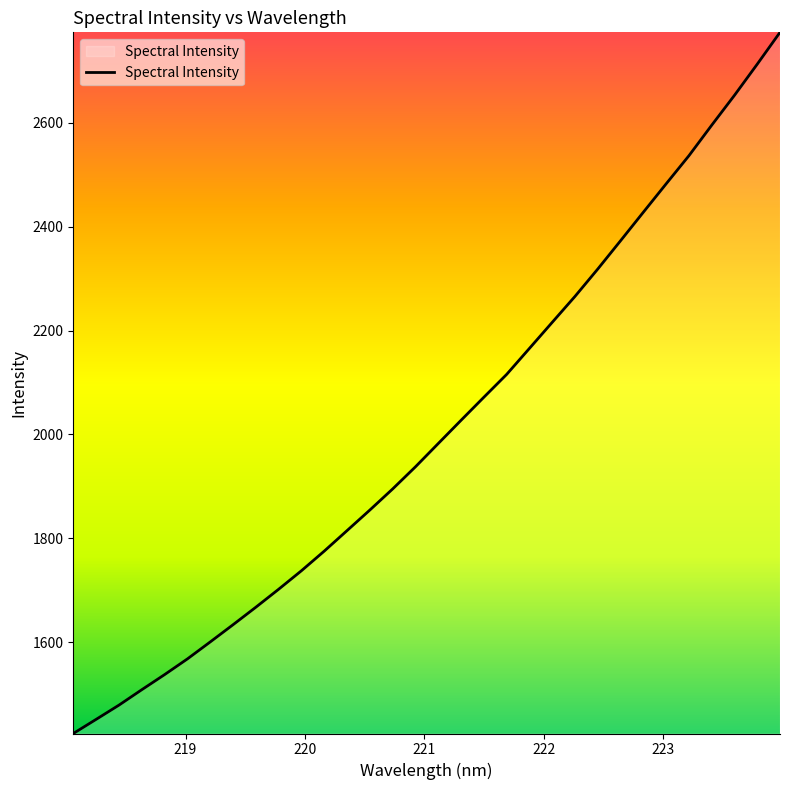

What is the minimum value shown in the chart?

1424.1